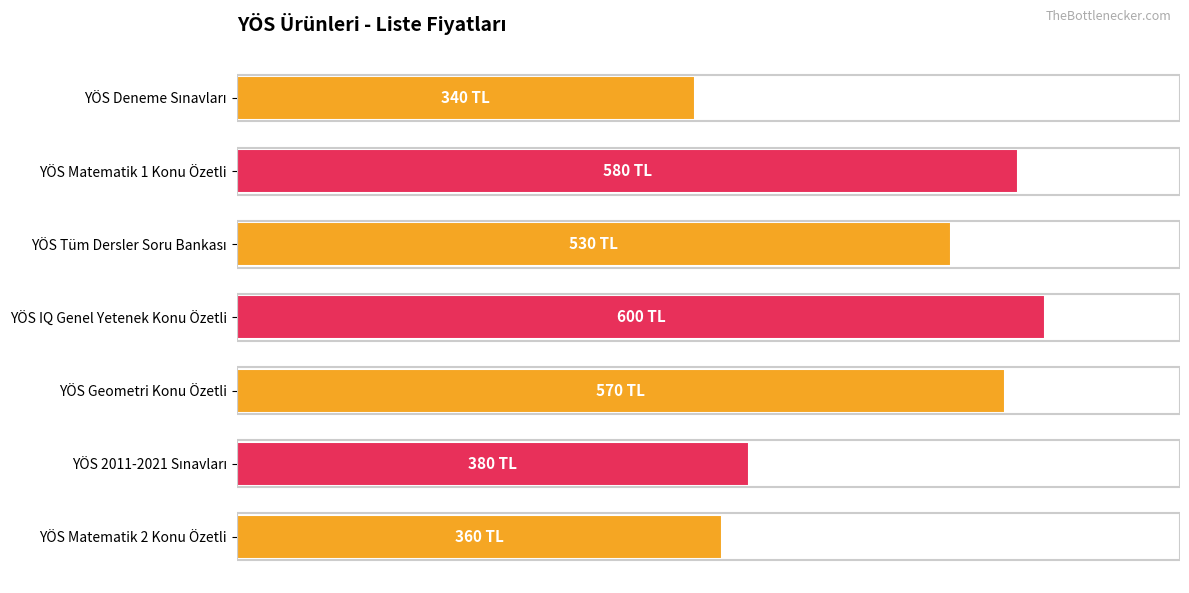

Which label corresponds to the largest value in the chart?

YÖS IQ Genel Yetenek Konu Özetli